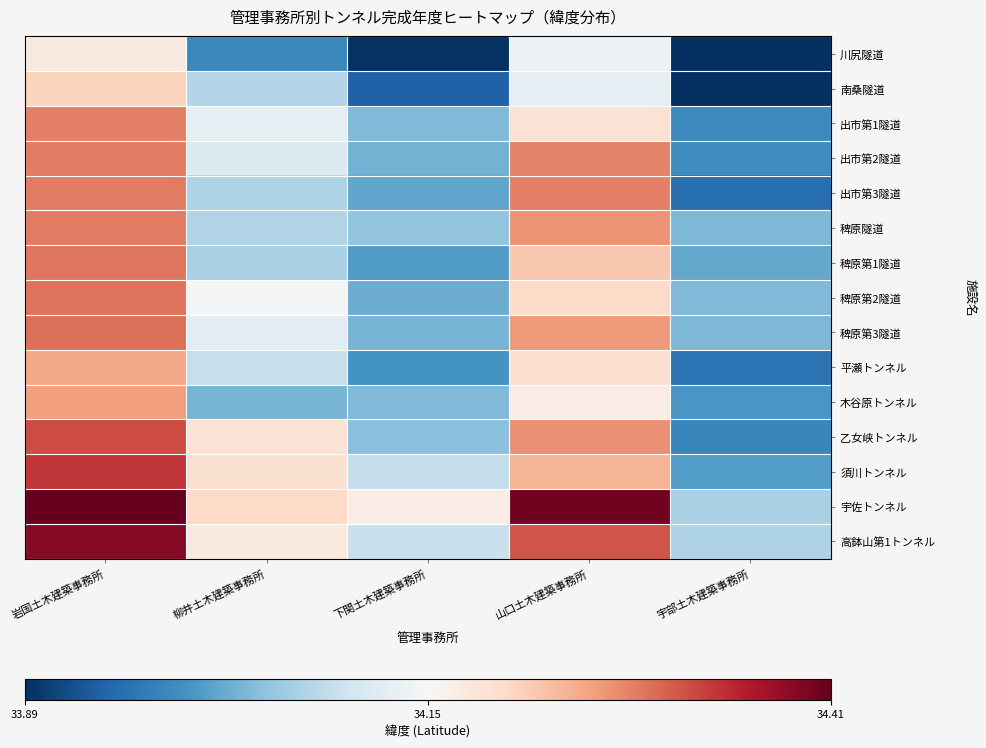

What is the minimum value shown in the chart?

33.9